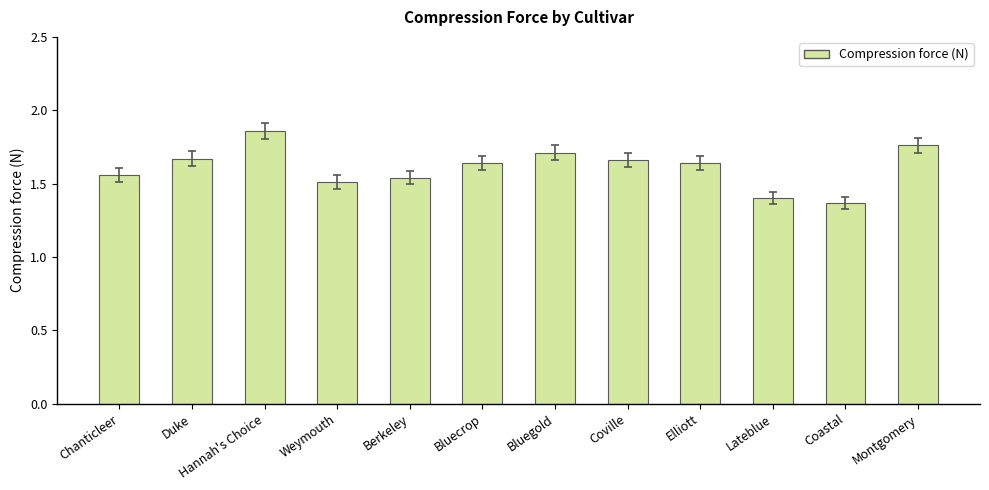

What is the change in value from Chanticleer to Bluecrop?

+0.1